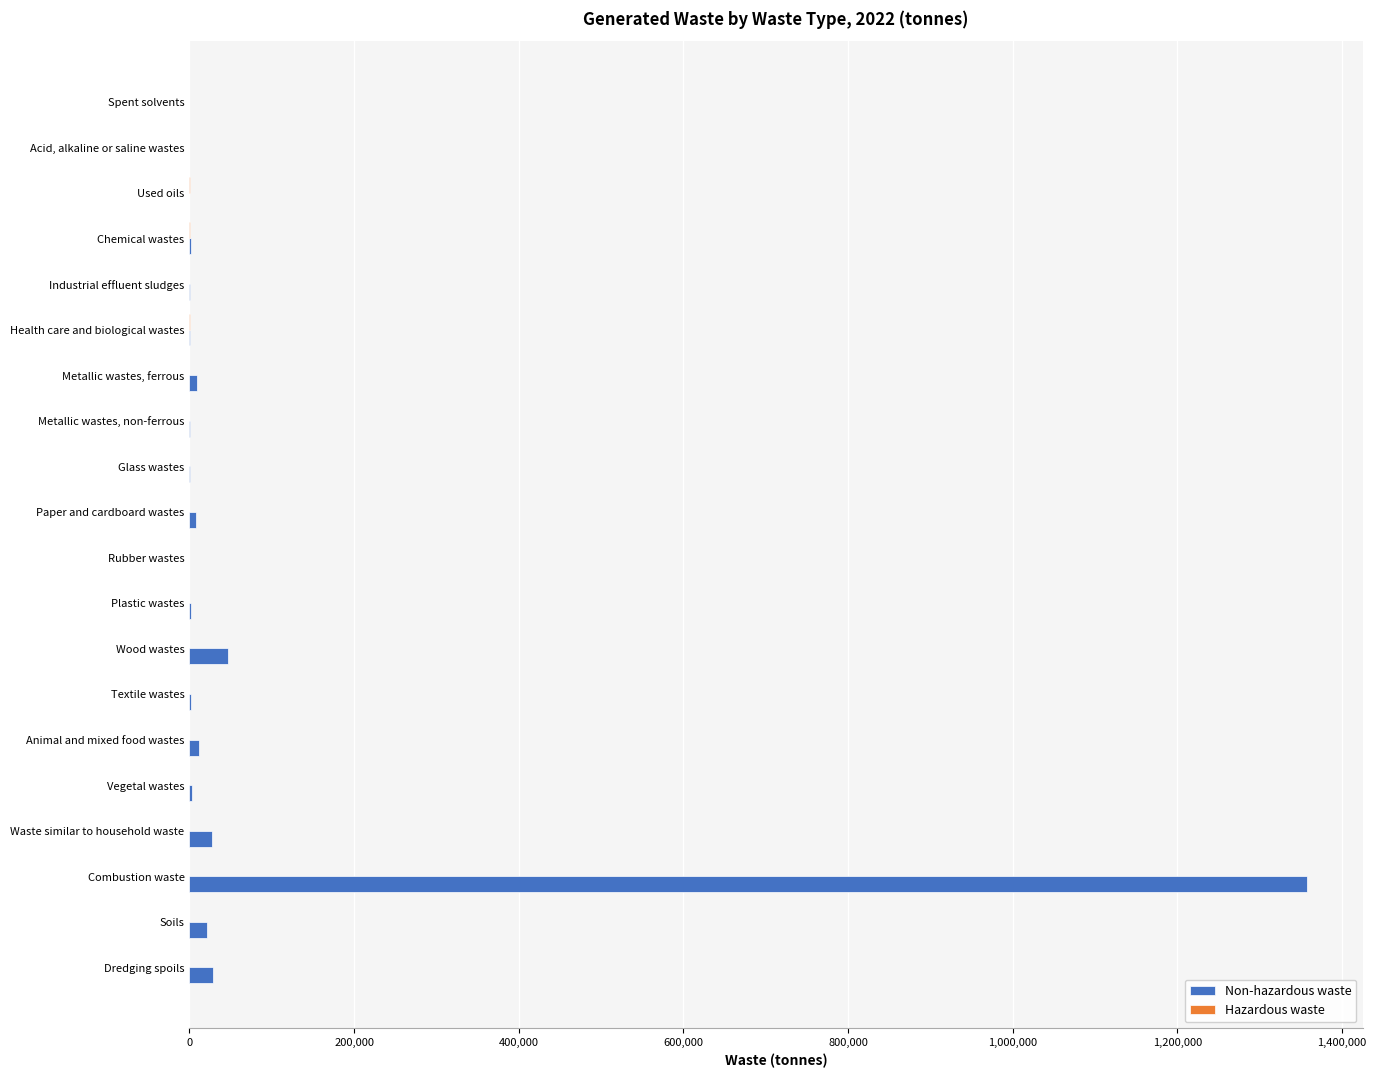

Which series has the largest total across all categories?

Non-hazardous waste